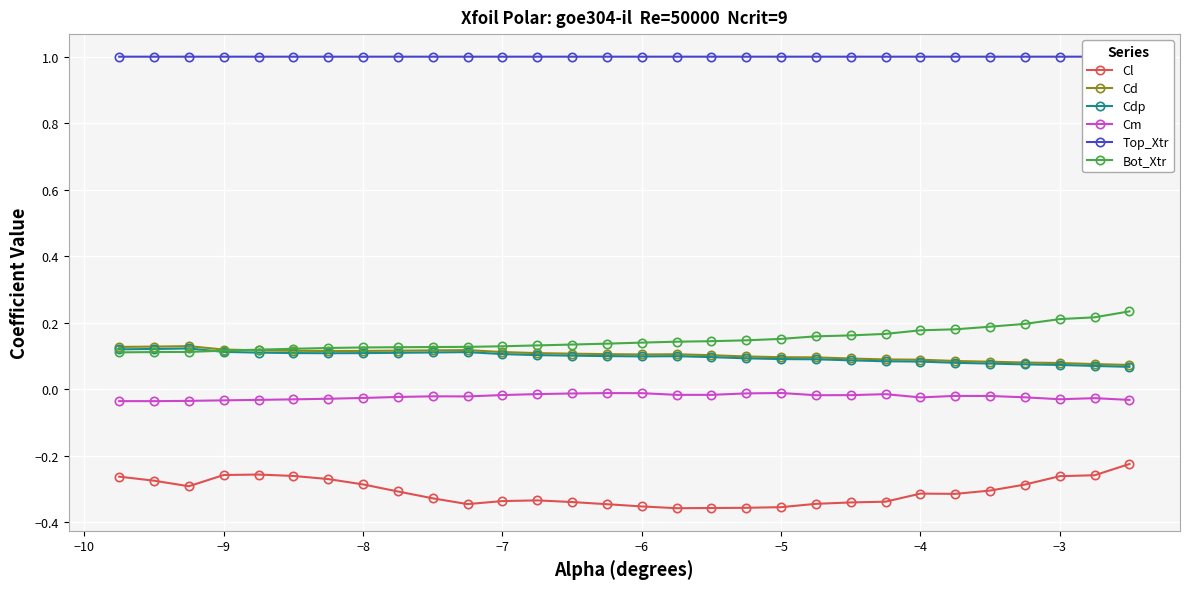

True or false: Top_Xtr and Cd cross at least once.

False